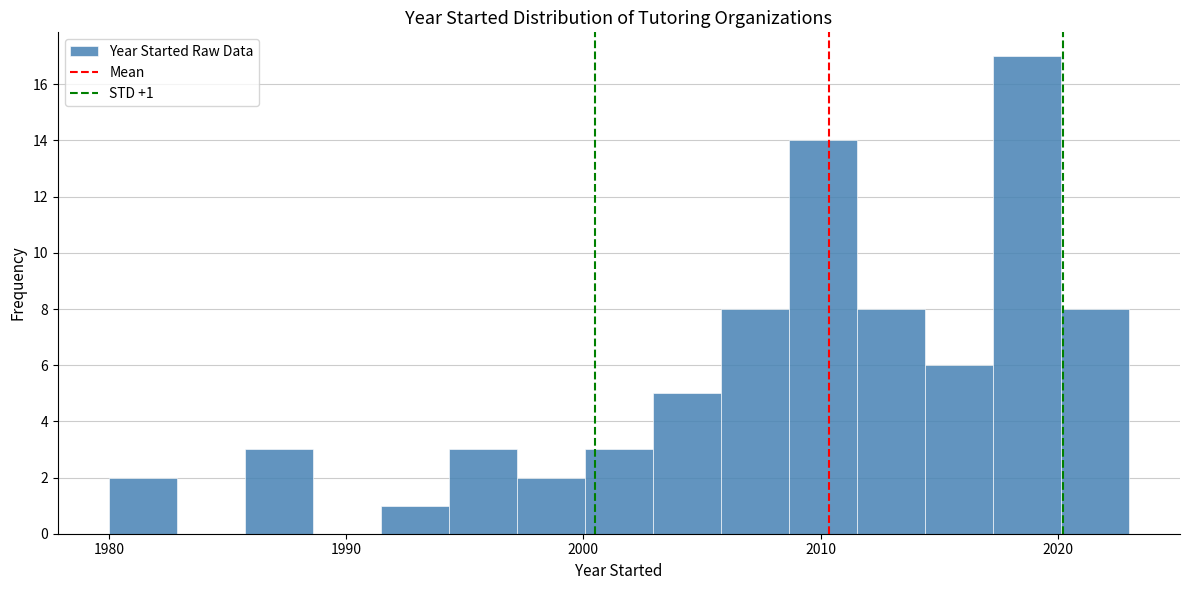

Read against the x-axis, roughly where is the centre of the tallest bar?

2019